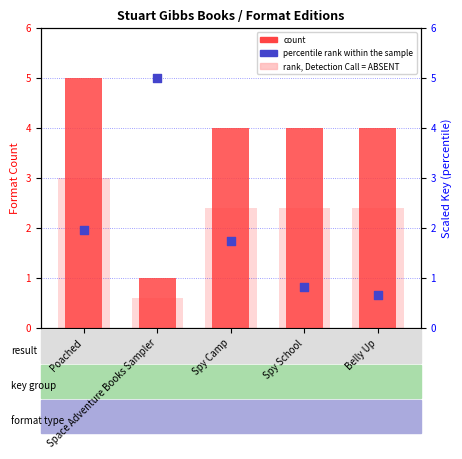

What is the total value across all series at Space Adventure Books Sampler?

6.6